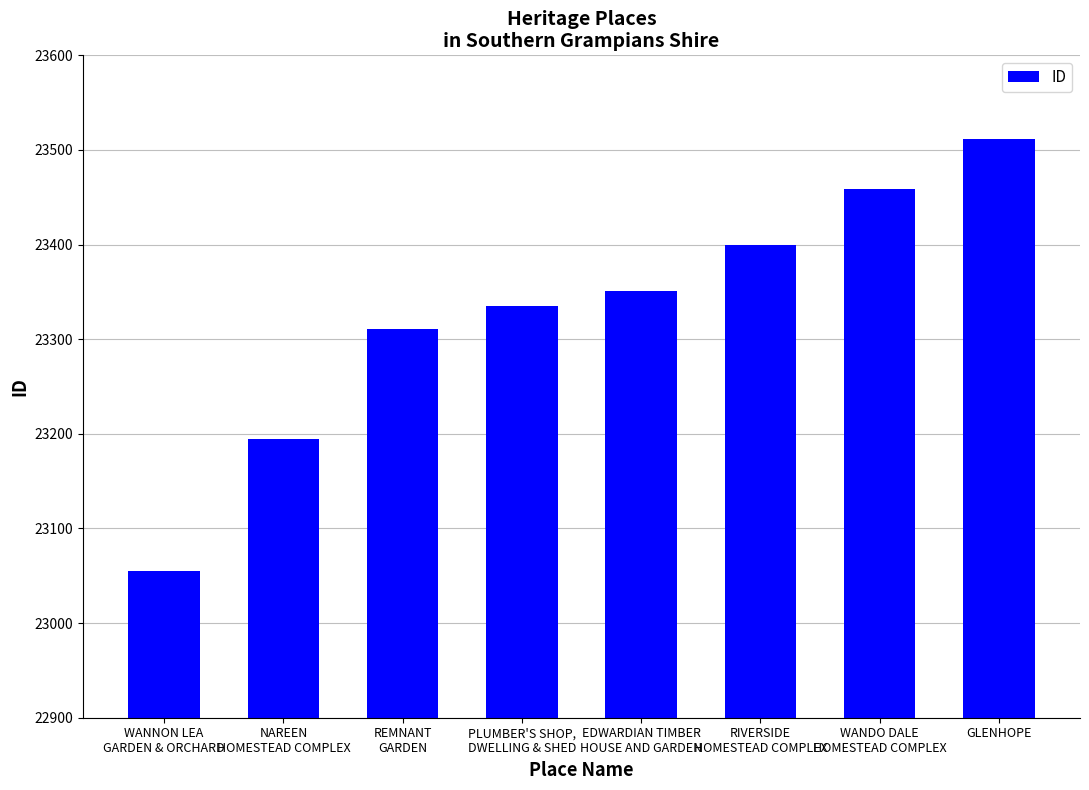

Does the chart contain any negative values?

No